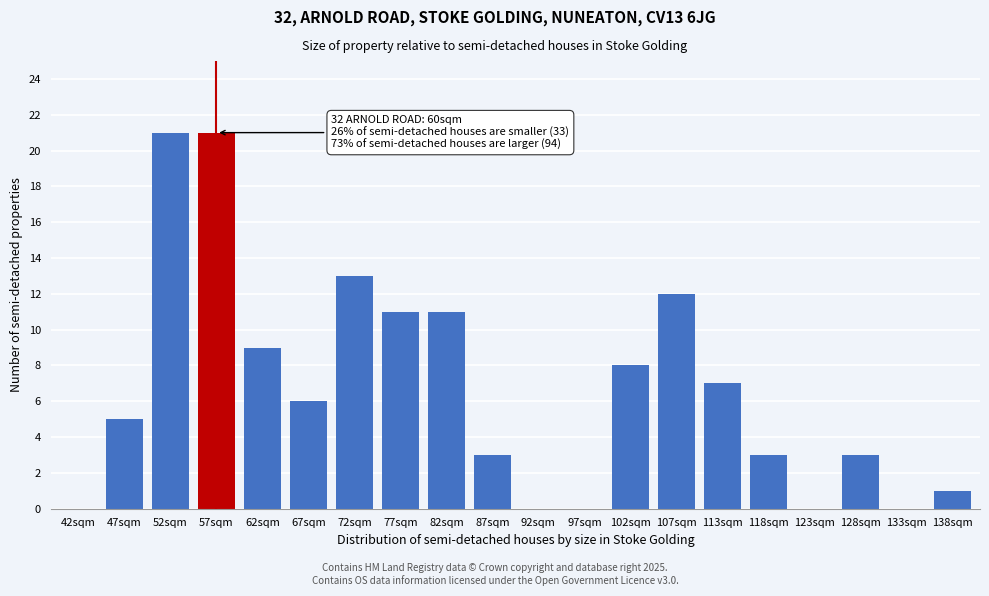

Reading left to right, list all the values displayed in this chart.

42sqm=0	47sqm=5	52sqm=21	57sqm=21	62sqm=9	67sqm=6	72sqm=13	77sqm=11	82sqm=11	87sqm=3	92sqm=0	97sqm=0	102sqm=8	107sqm=12	113sqm=7	118sqm=3	123sqm=0	128sqm=3	133sqm=0	138sqm=1